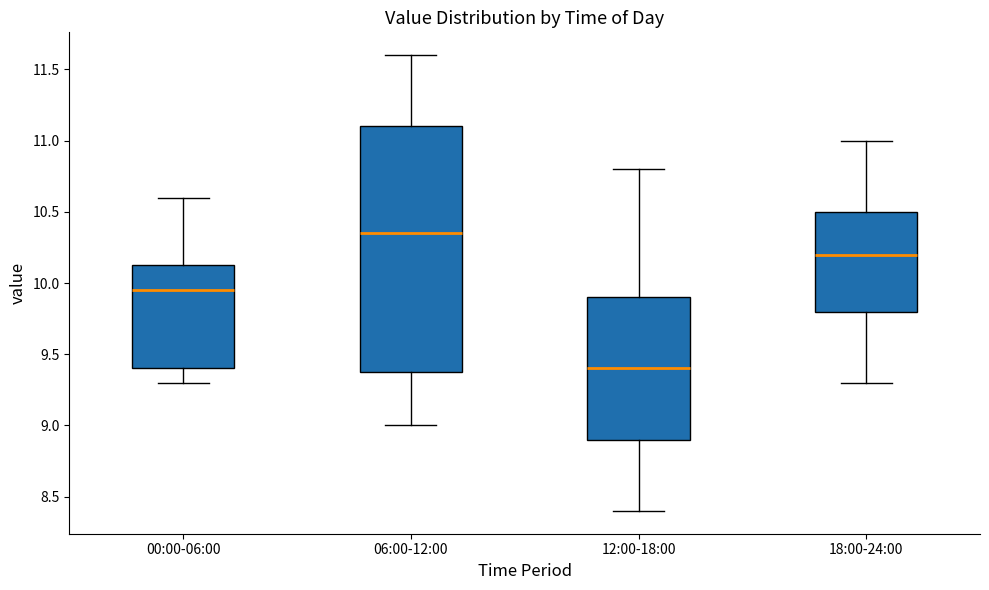

Which box is the tallest, from its lower edge to its upper edge?

06:00-12:00